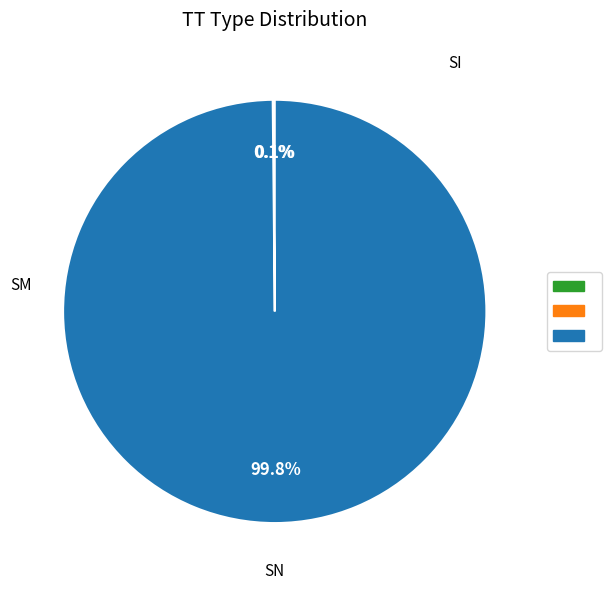

Is there any slice that represents more than half of the pie?

Yes